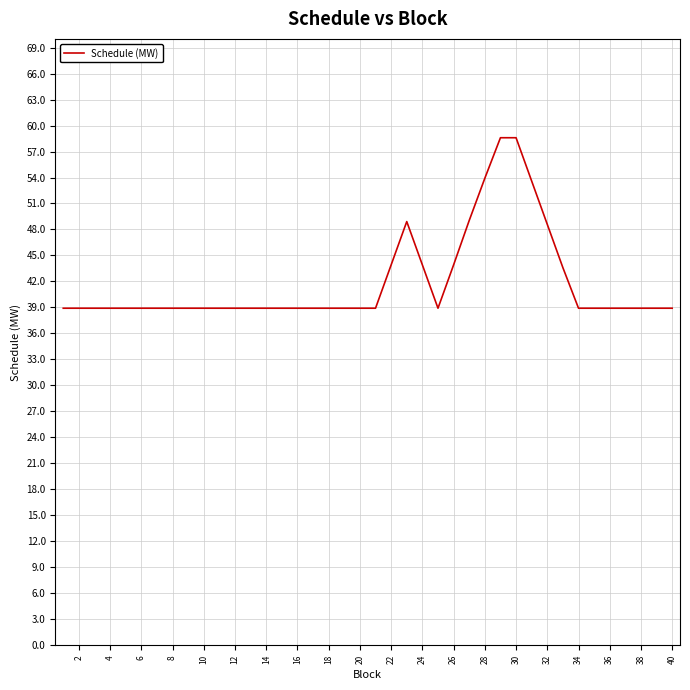

What is the difference between the maximum and minimum values?

19.7